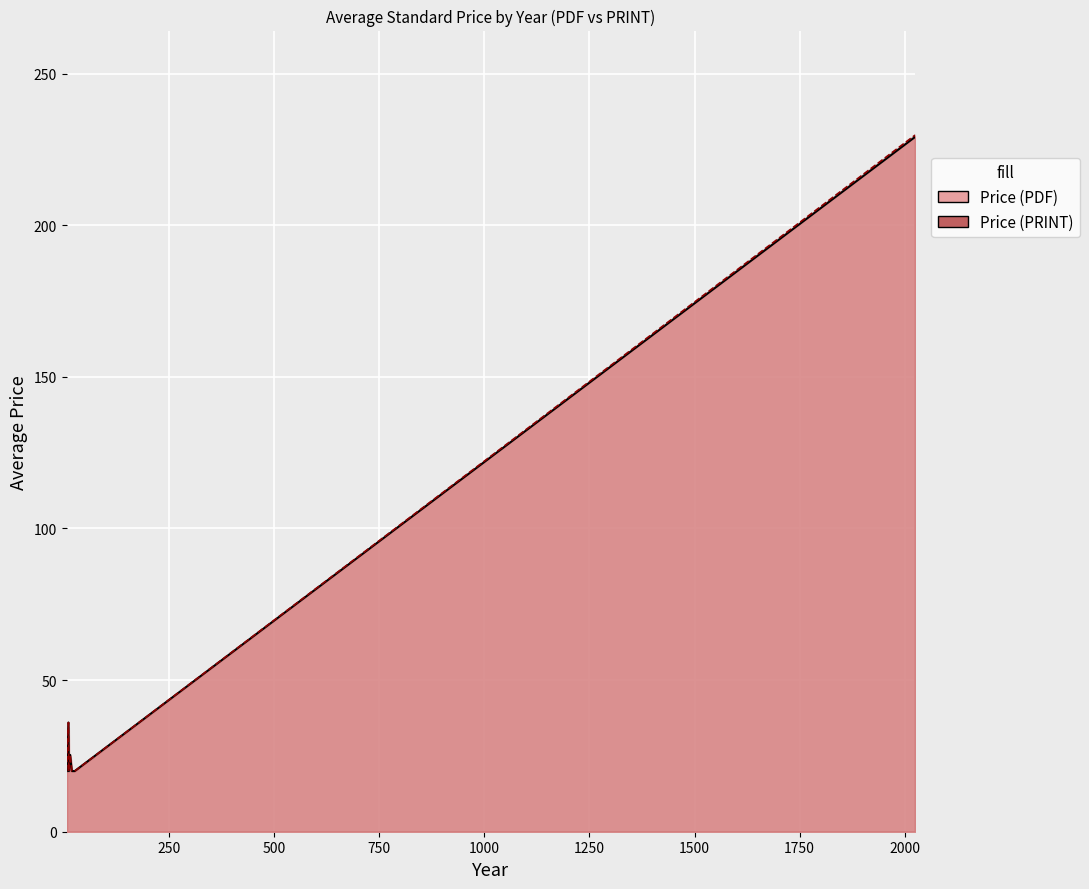

The Price (PDF) series shows 153.4 at 2025. True or false?

False